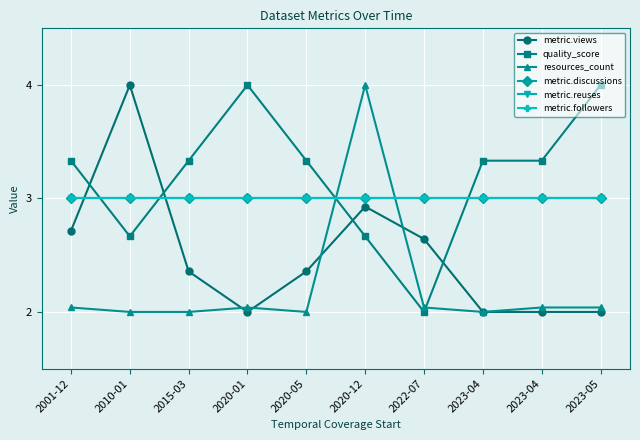

Is this an area chart (filled region under the line)?

No